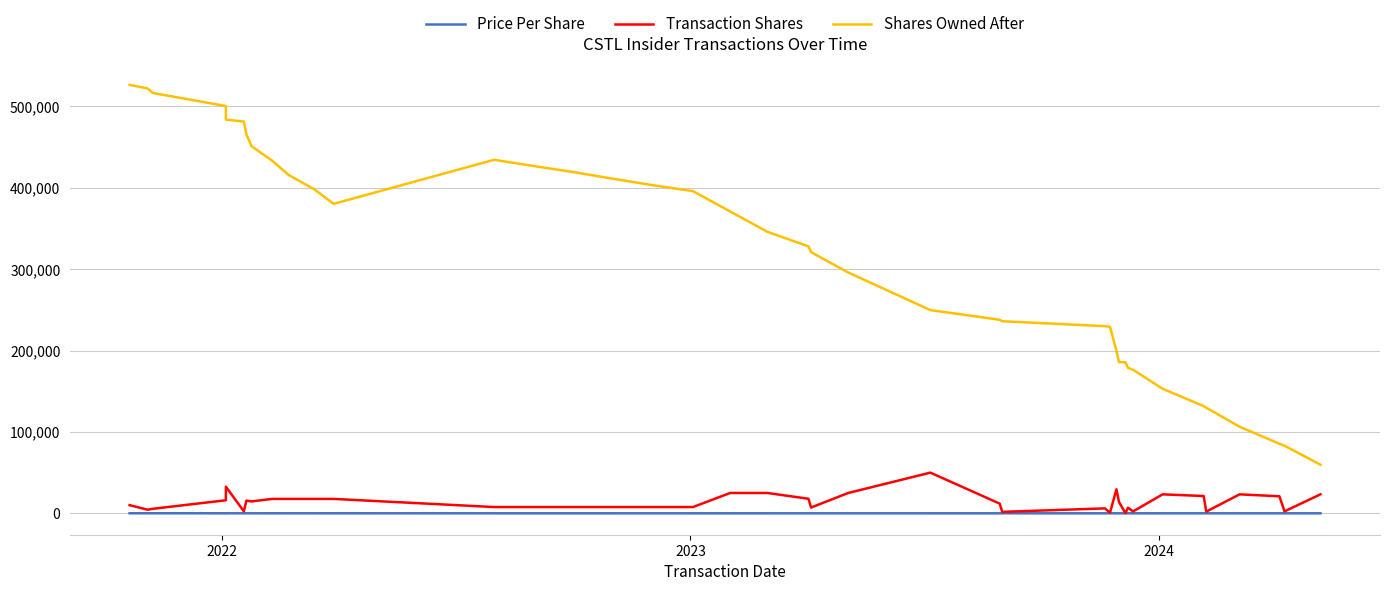

How many lines are shown in the chart?

3